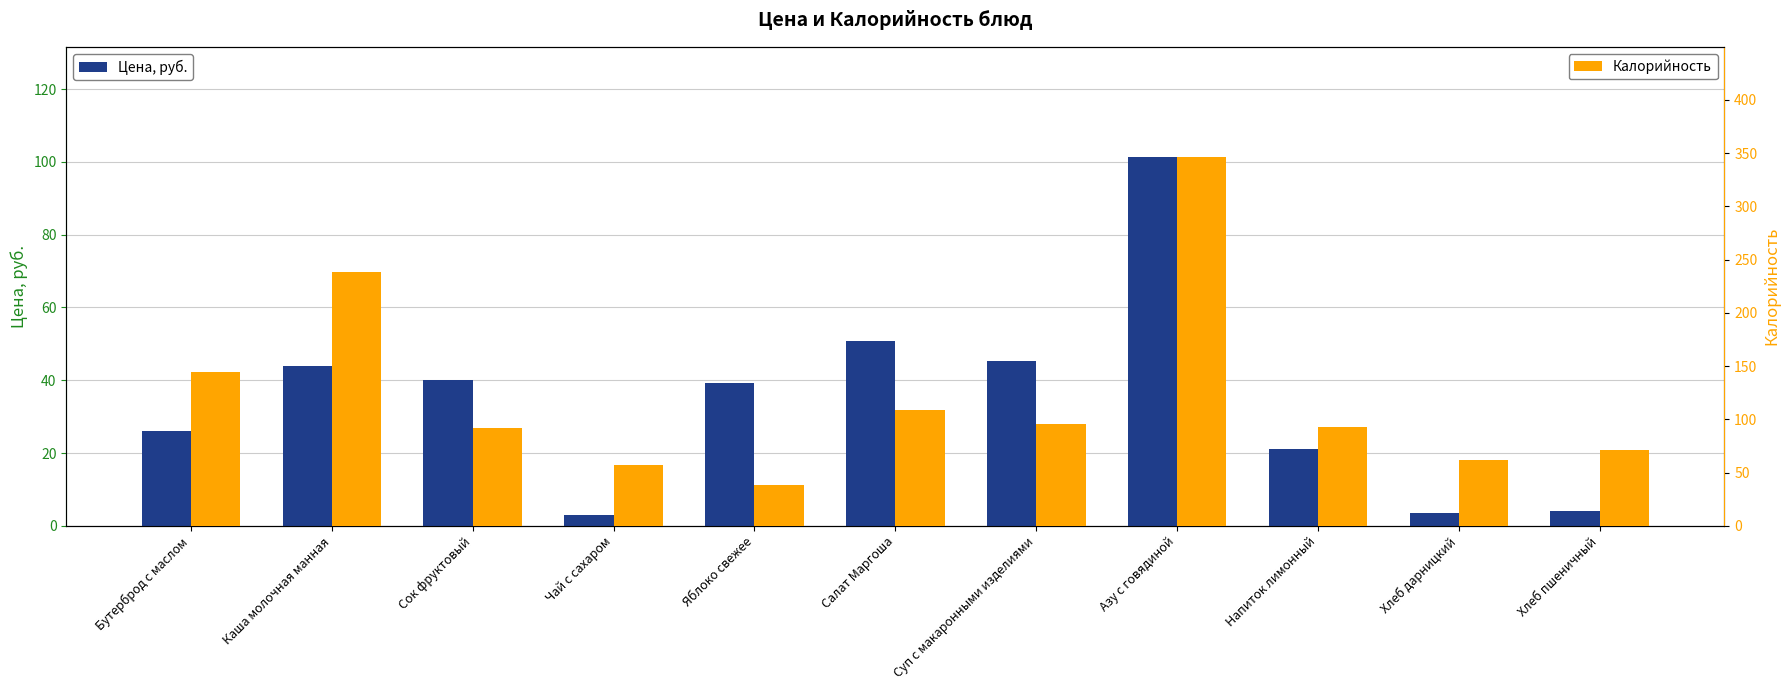

Rank the series at Салат Маргоша from highest to lowest value.

Калорийность, Цена, руб.